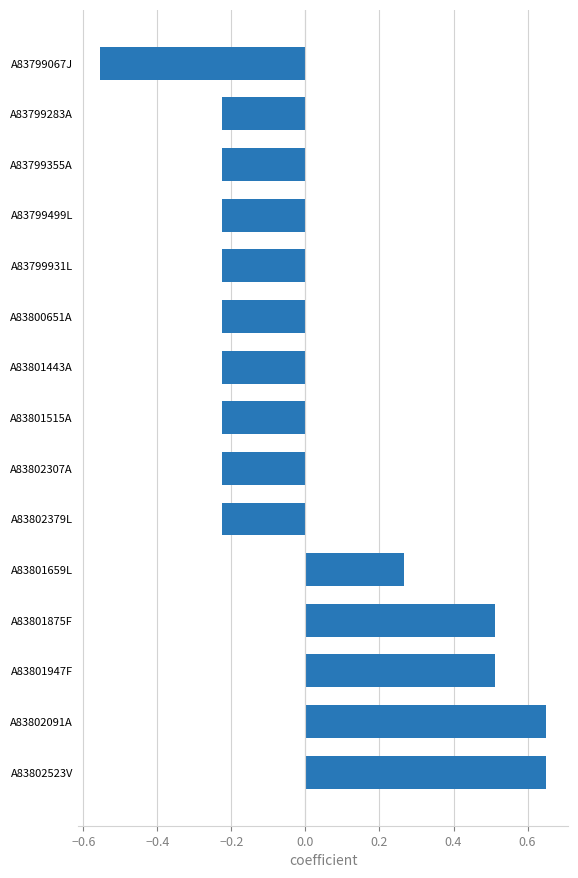

Count the values in the range 0 to 1.

5